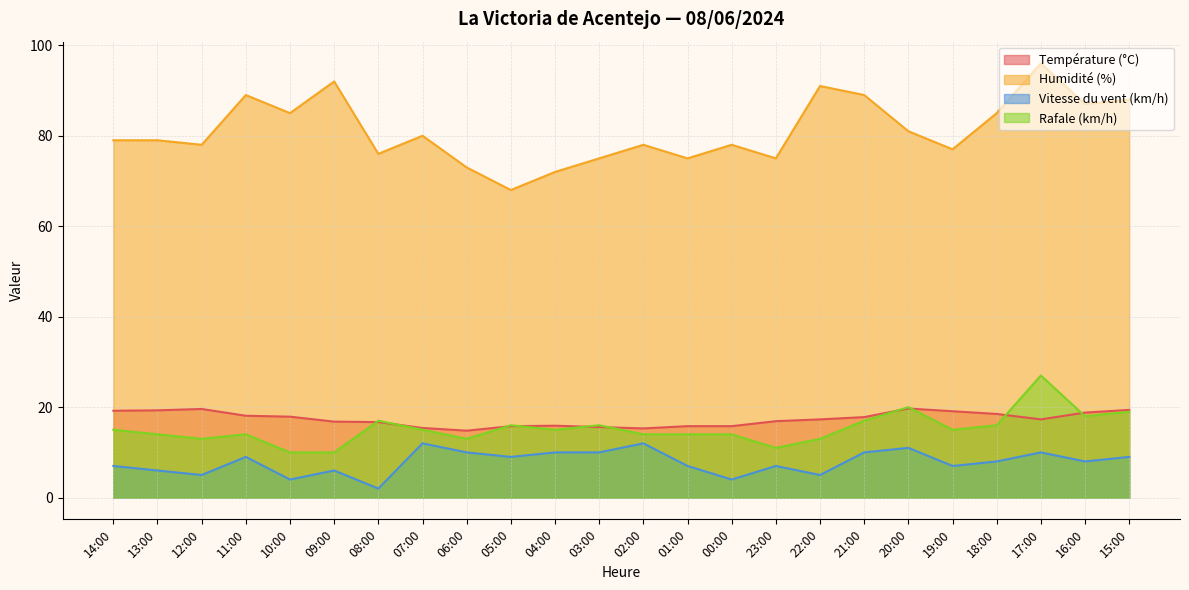

At which category is the sum across all series the highest?

17:00